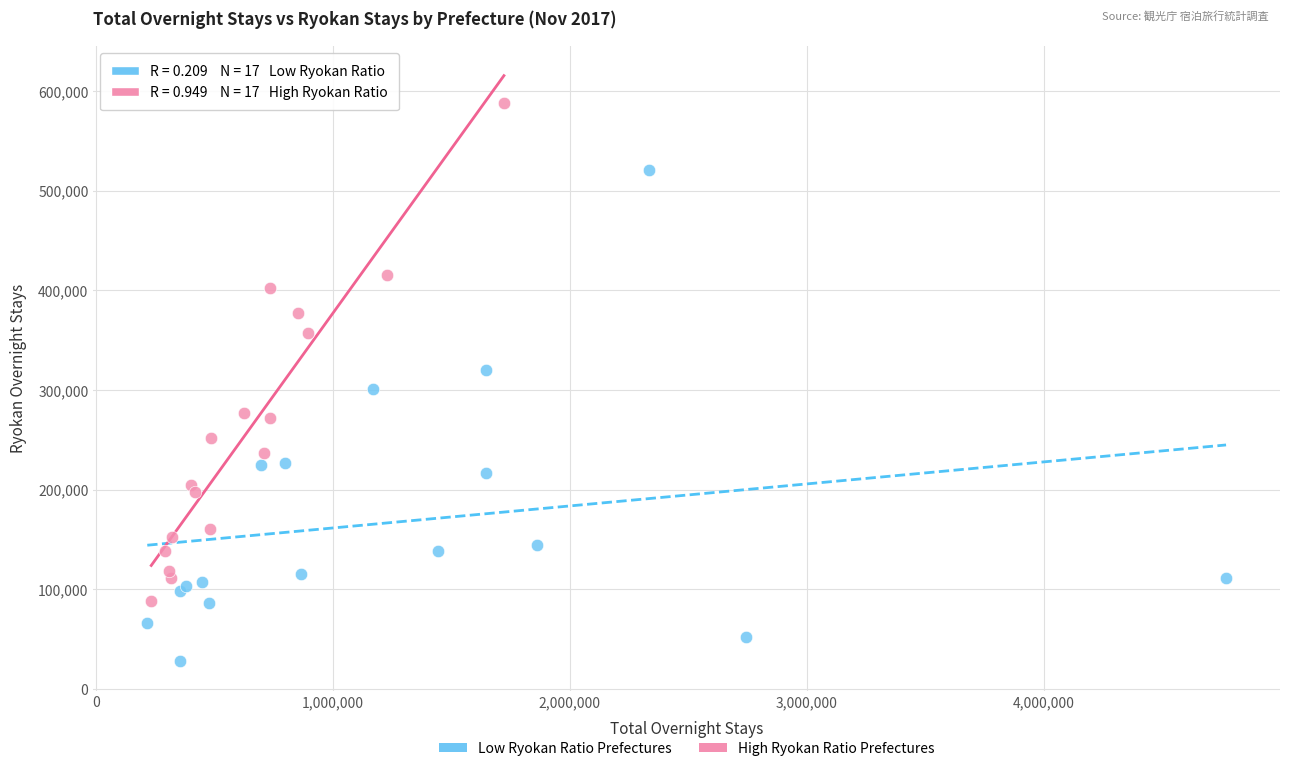

Which series reaches the maximum Y coordinate?

High Ryokan Ratio Prefectures